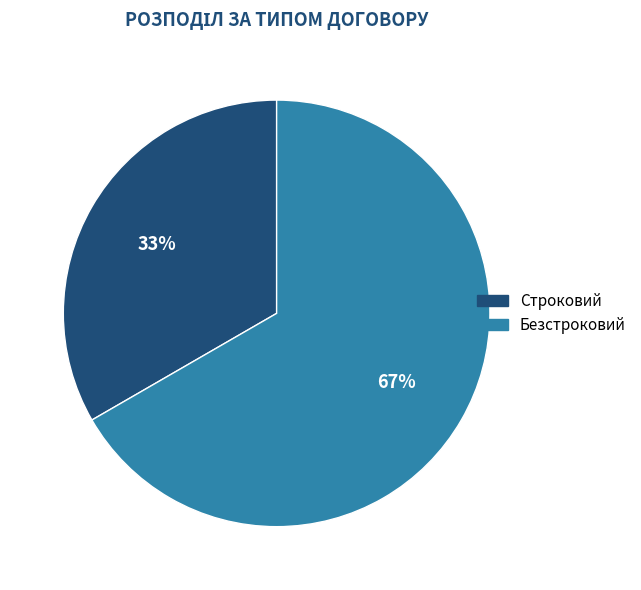

To the nearest percent, what is the combined percentage of Строковий and Безстроковий?

100%